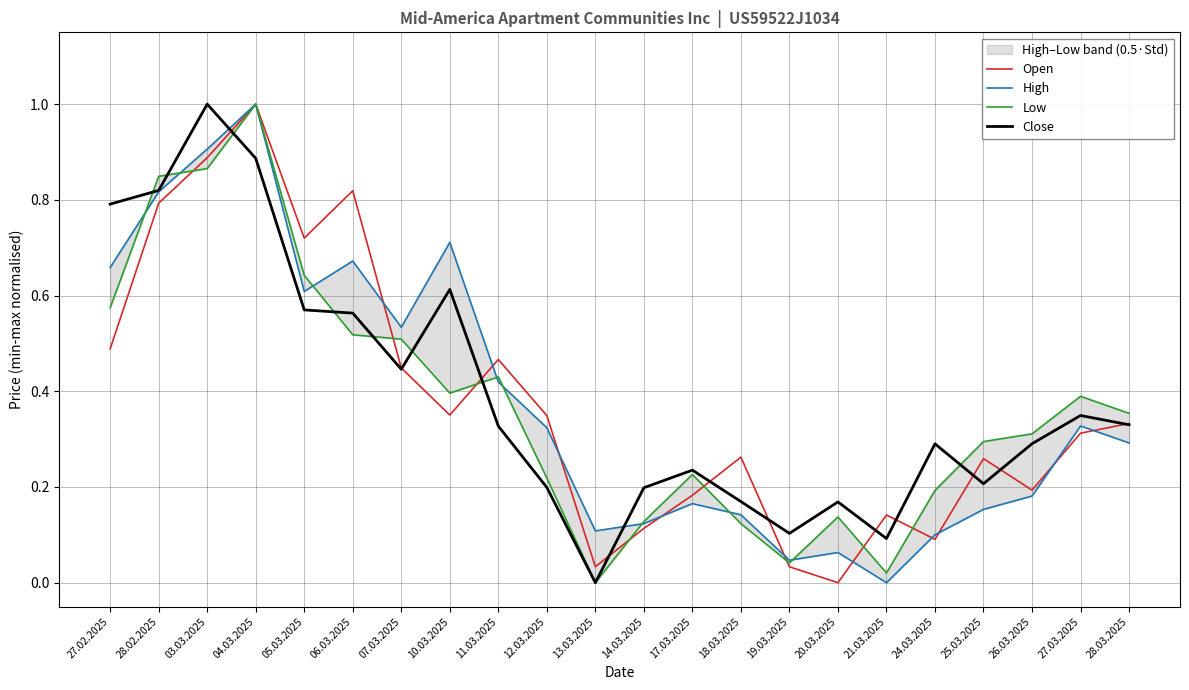

Which has a higher value, 14.03.2025 or 21.03.2025?

21.03.2025